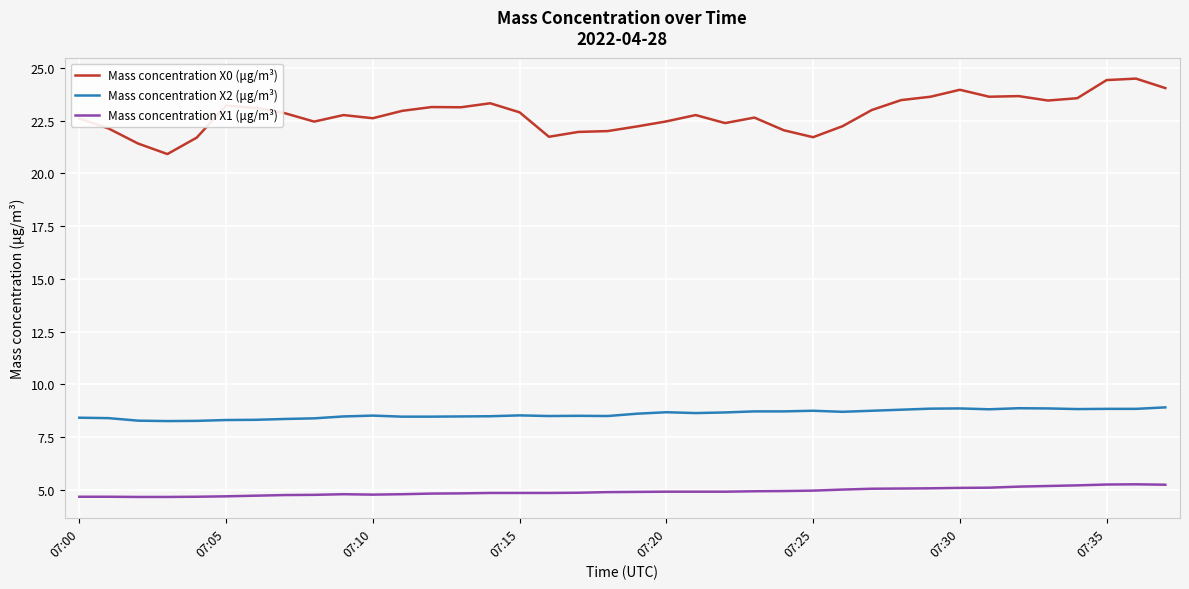

List the series in order of their peak value, lowest first.

Mass concentration X1 (μg/m³), Mass concentration X2 (μg/m³), Mass concentration X0 (μg/m³)